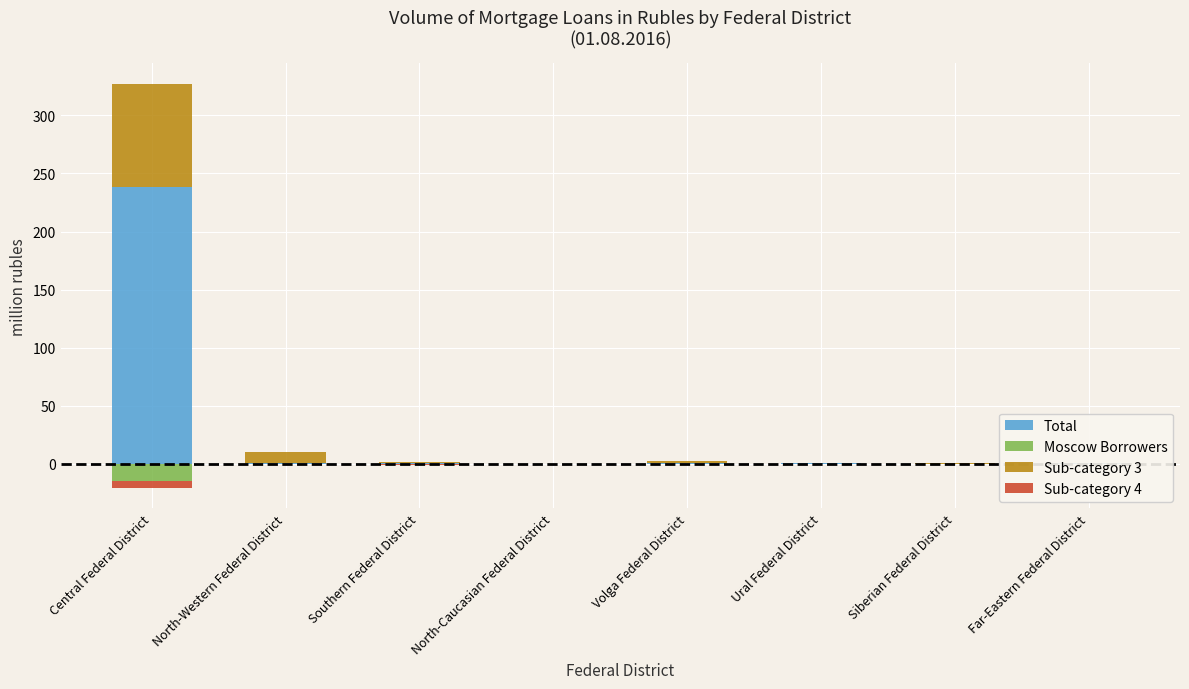

What is the maximum value for Sub-category 3?

88.6